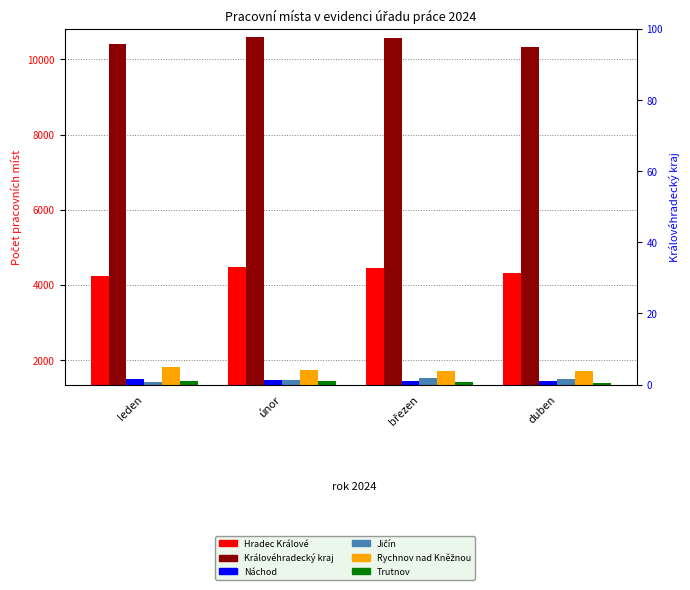

Which series has the largest total across all categories?

Královéhradecký kraj